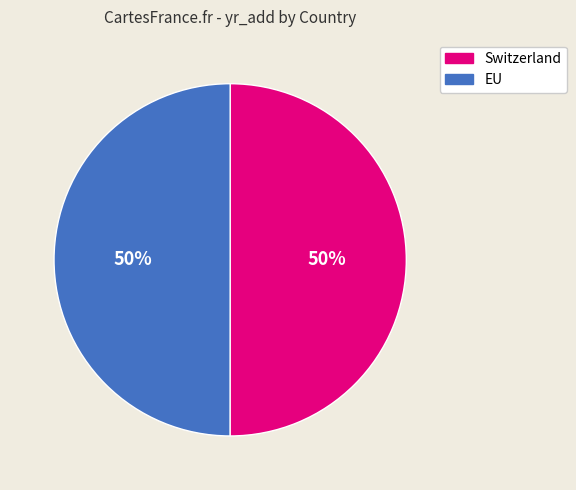

Is it true that EU is 50% of the pie?

True